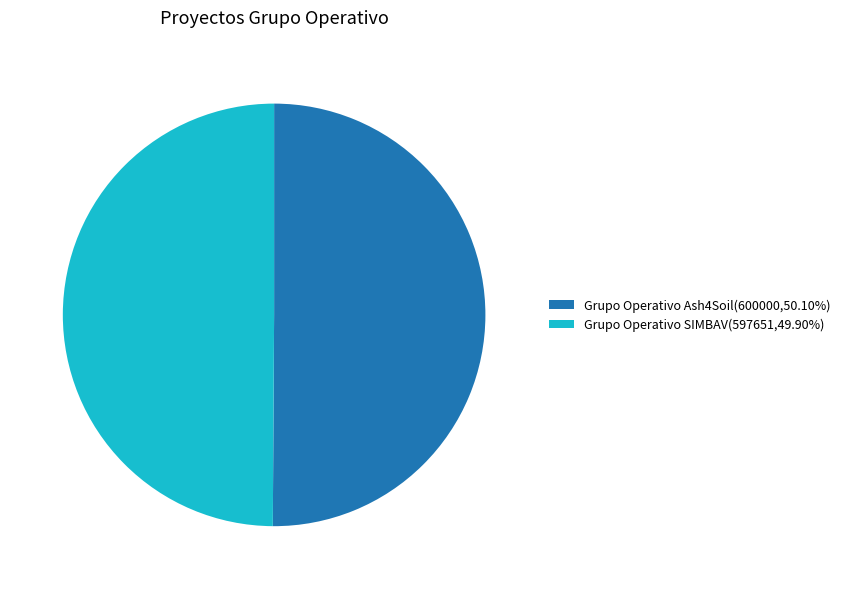

Is the sum of Grupo Operativo Ash4Soil(600000,50.10%) and Grupo Operativo SIMBAV(597651,49.90%) greater than half?

Yes